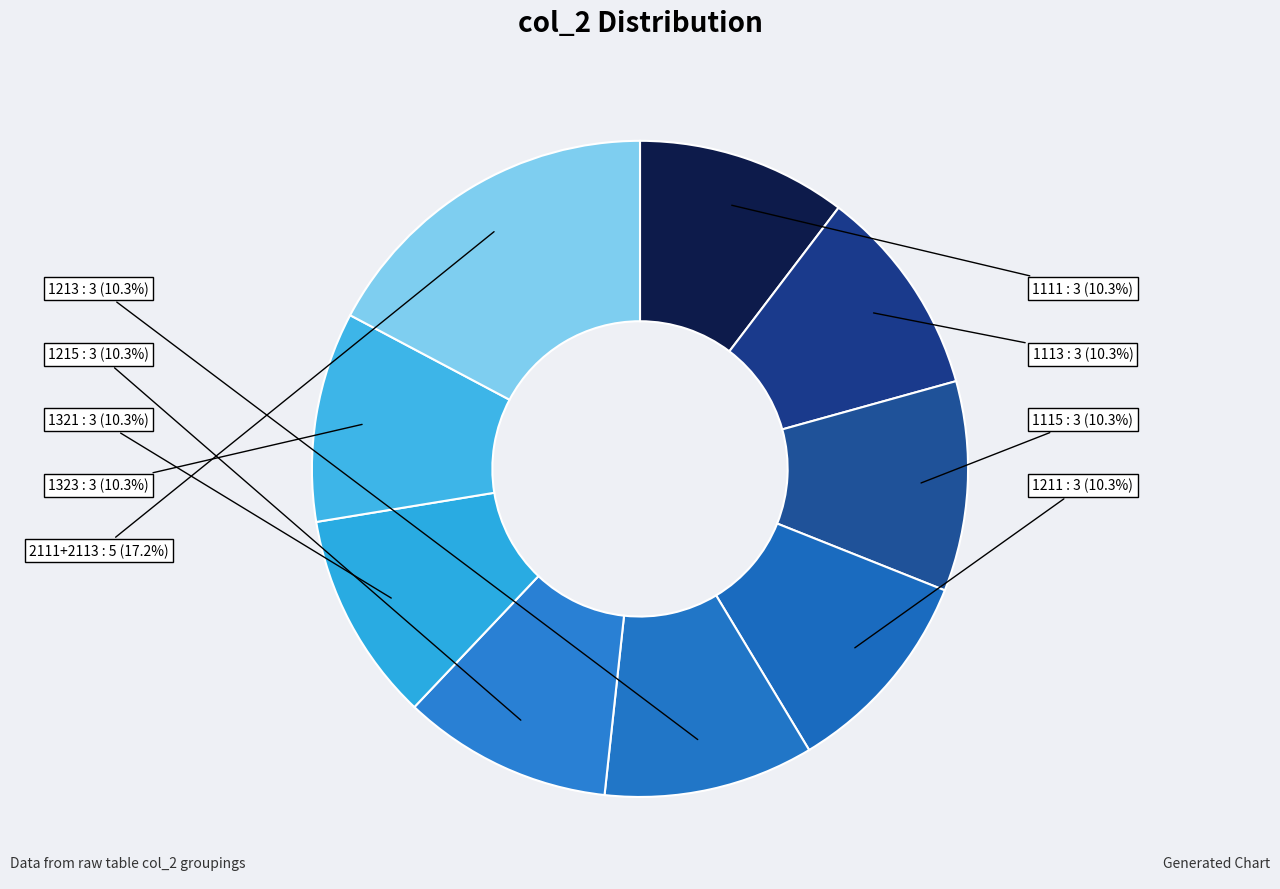

Approximately how many times larger is the value at 1211 compared to 1213?

1.0